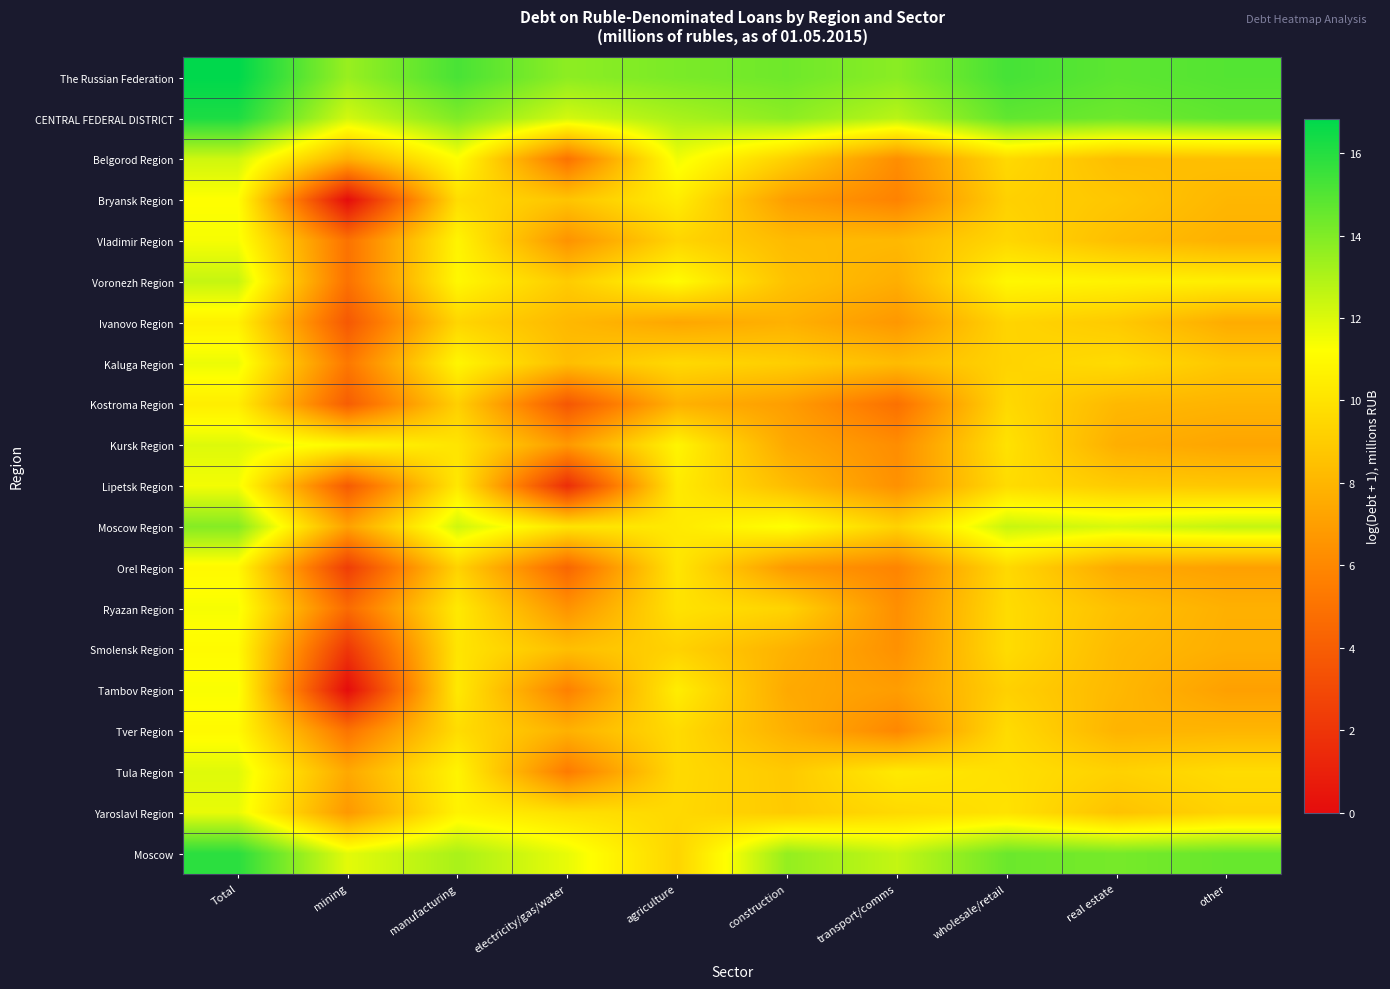

At how many categories does at least one series exceed 3?

10